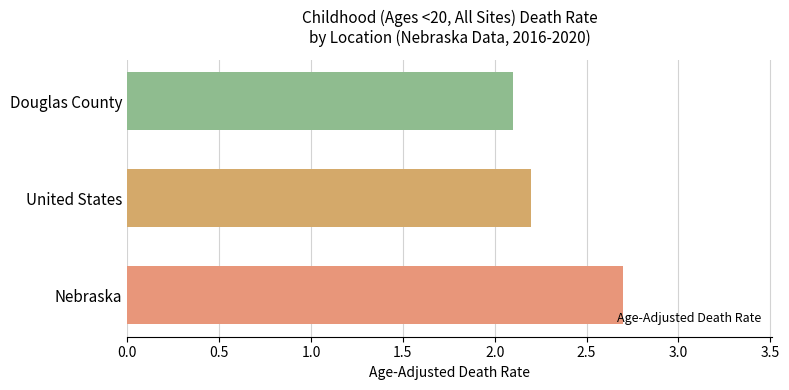

Reading top to bottom, what are all the values shown in this chart?

Douglas County=2.1	United States=2.2	Nebraska=2.7